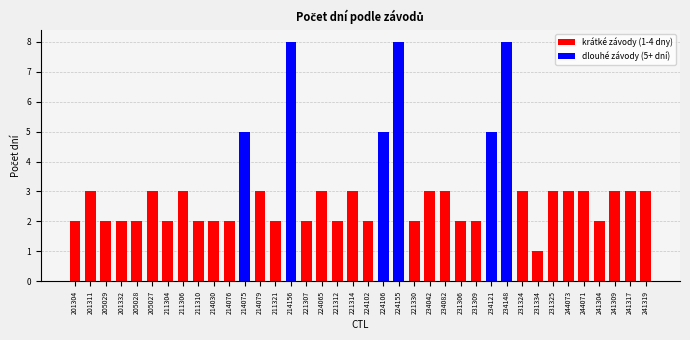

Count the values in the range 2 to 3.

31